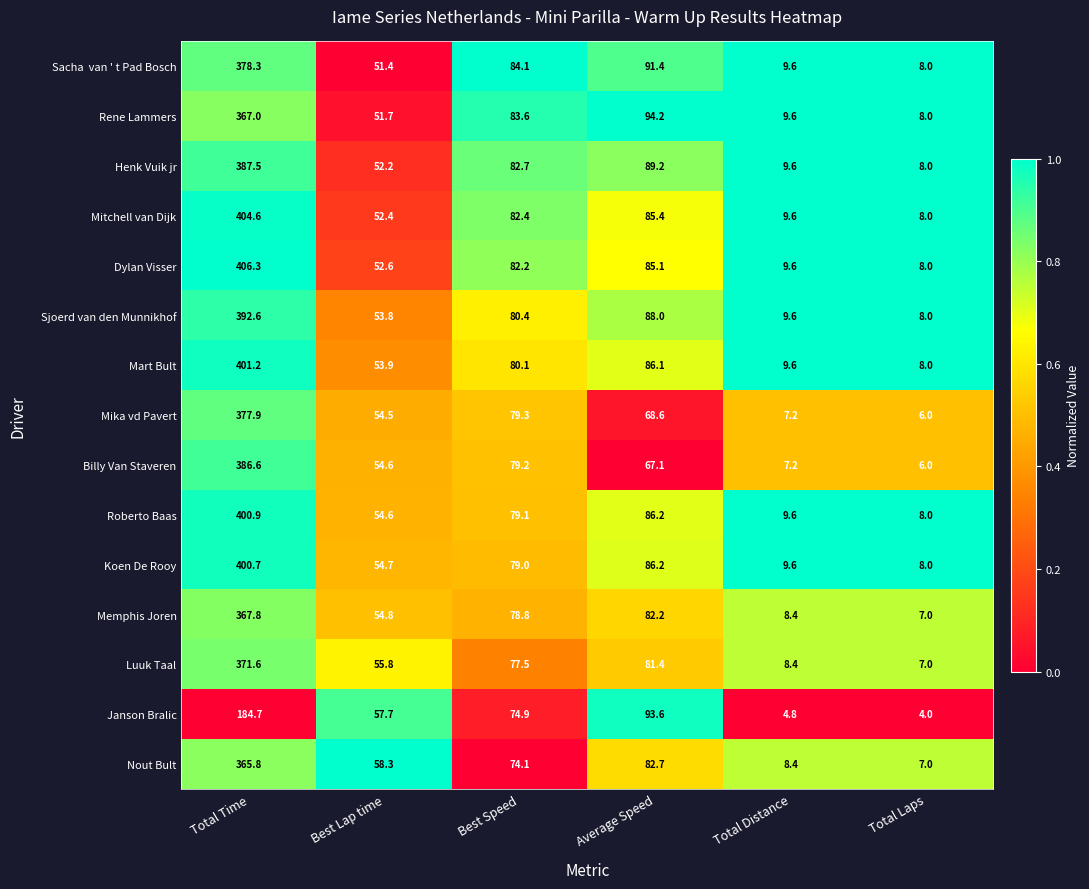

How many data points does each series have?

6